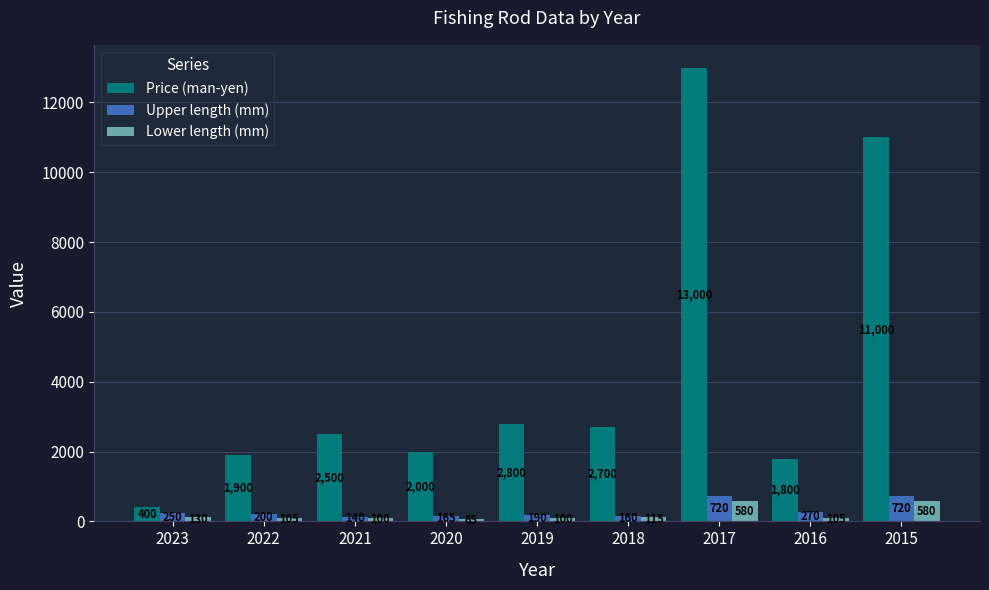

Read the Price (man-yen) value at 2019.

2800